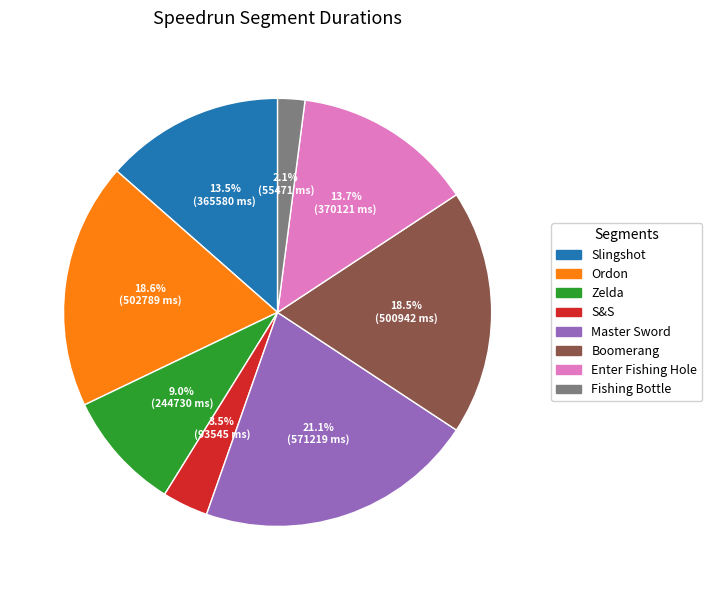

True or false: Enter Fishing Hole accounts for 14% of the total.

True